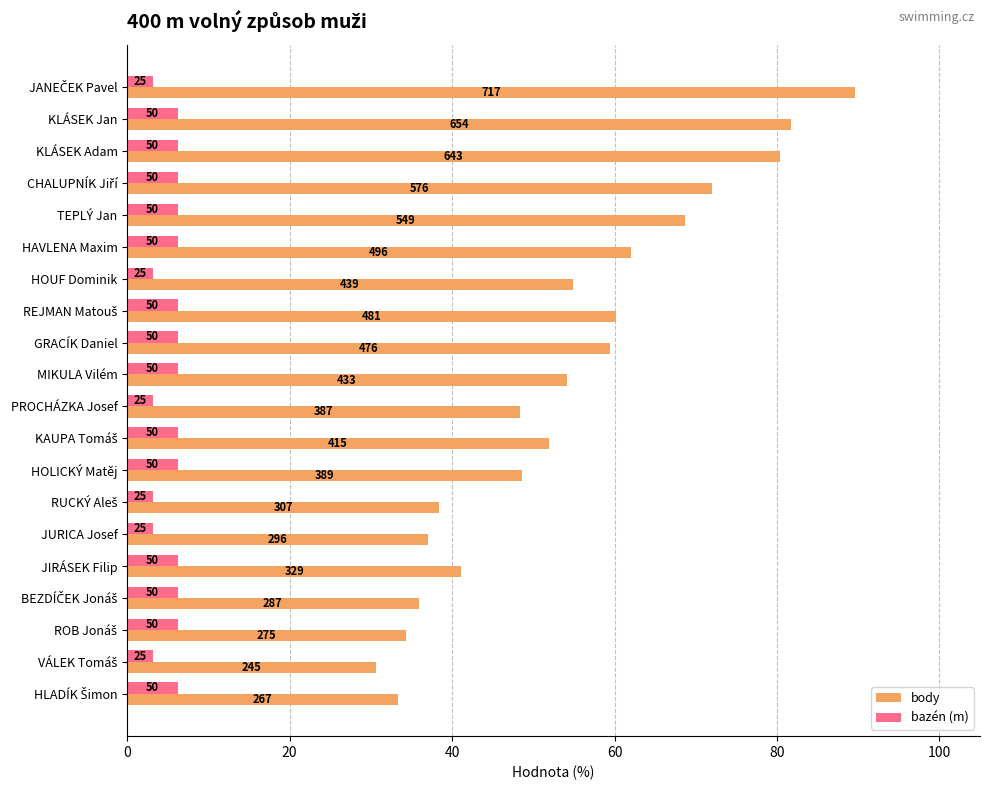

What are all the series names shown in the legend?

body, bazén (m)